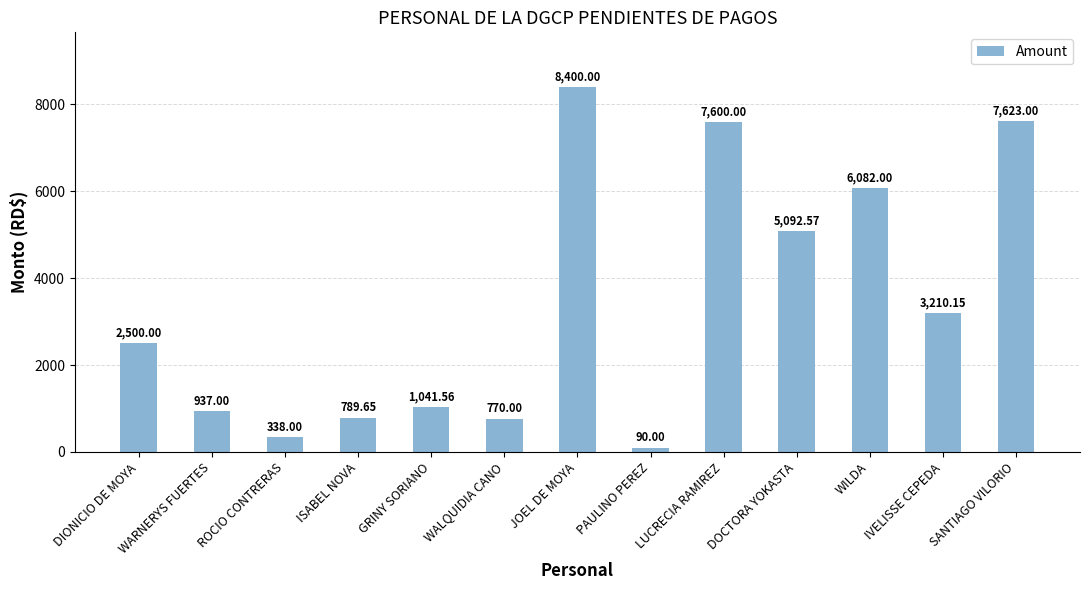

What is the difference between the maximum and minimum values?

8310.0